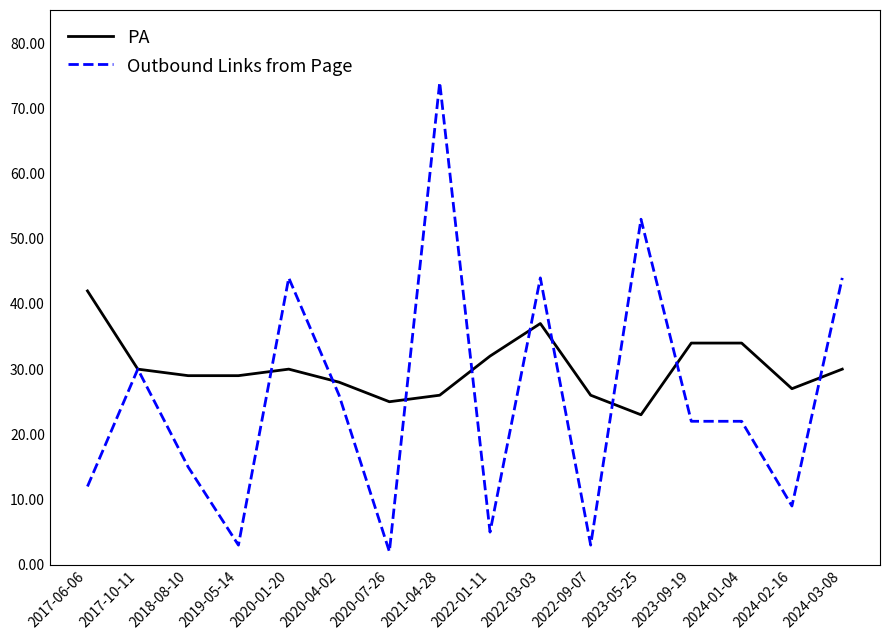

What is the difference between the second highest and second lowest values in the Outbound Links from Page series?

50